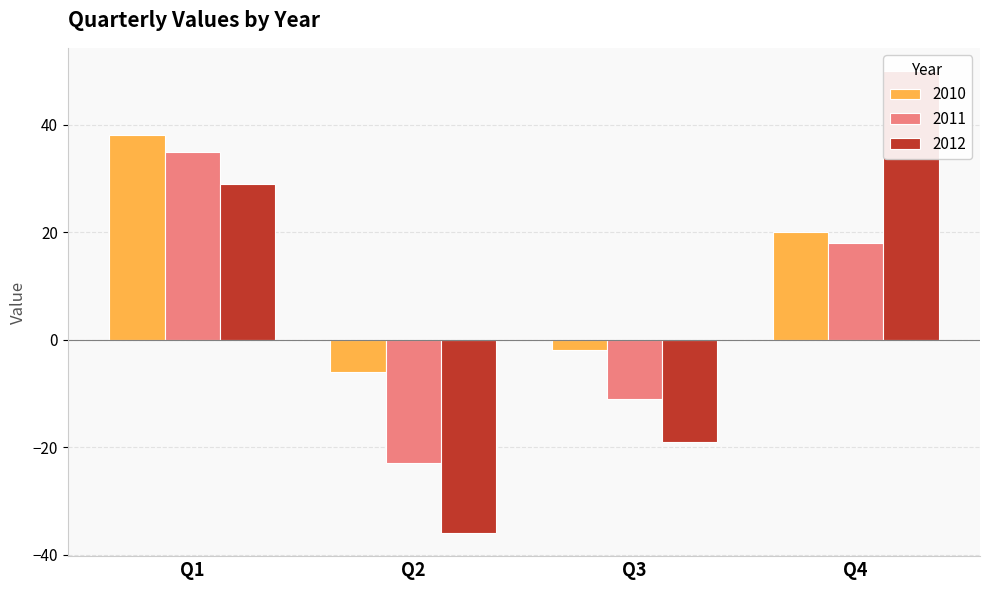

What is the total value across all series at Q2?

-65